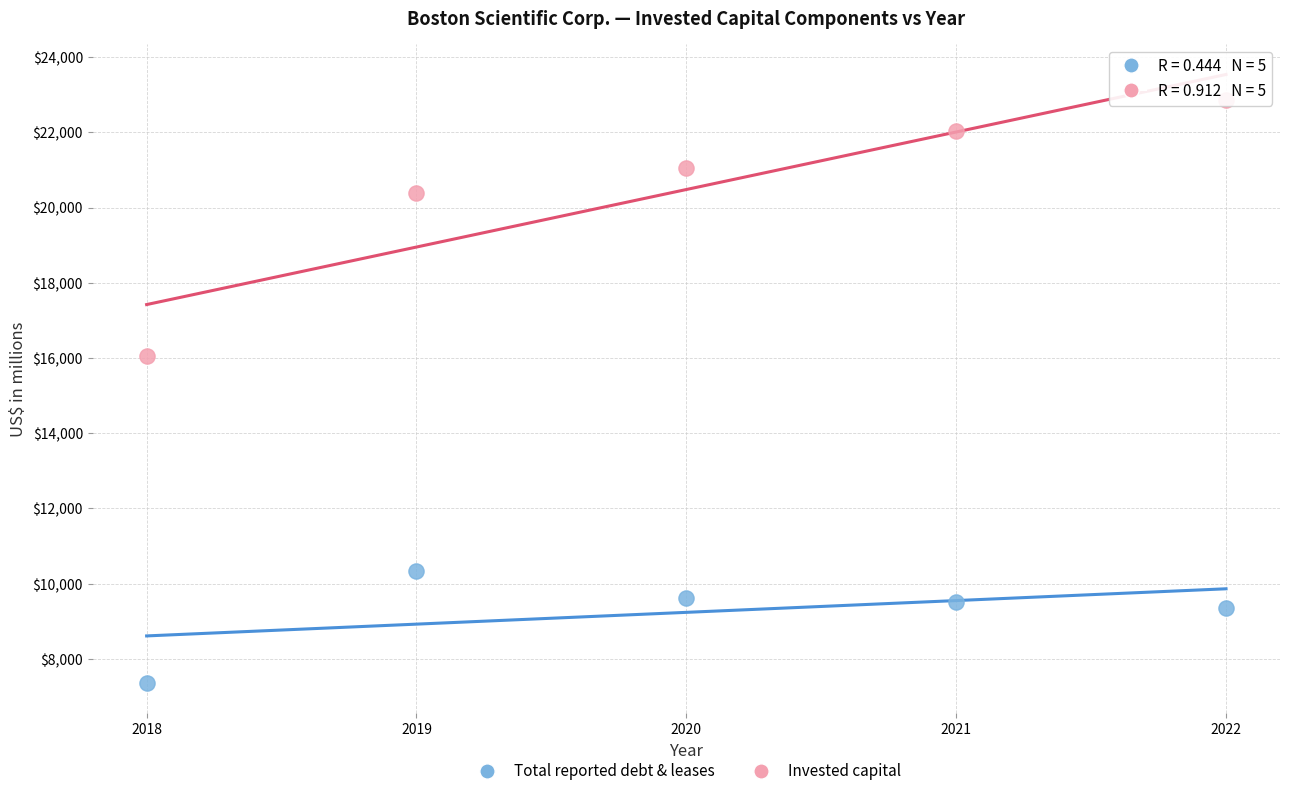

Which series contains the highest Y value?

Invested capital